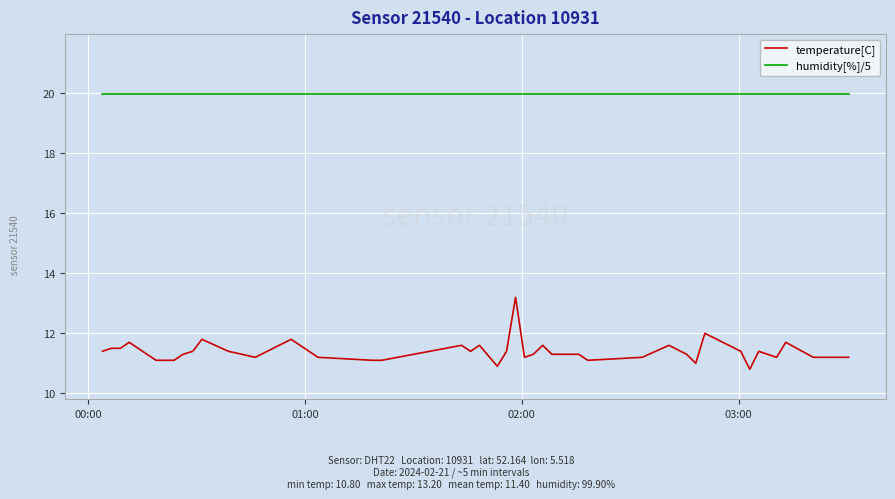

True or false: humidity[%]/5 and temperature[C] cross at least once.

False